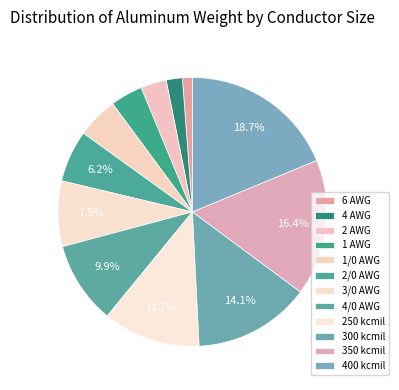

How many segments does this pie chart have?

12